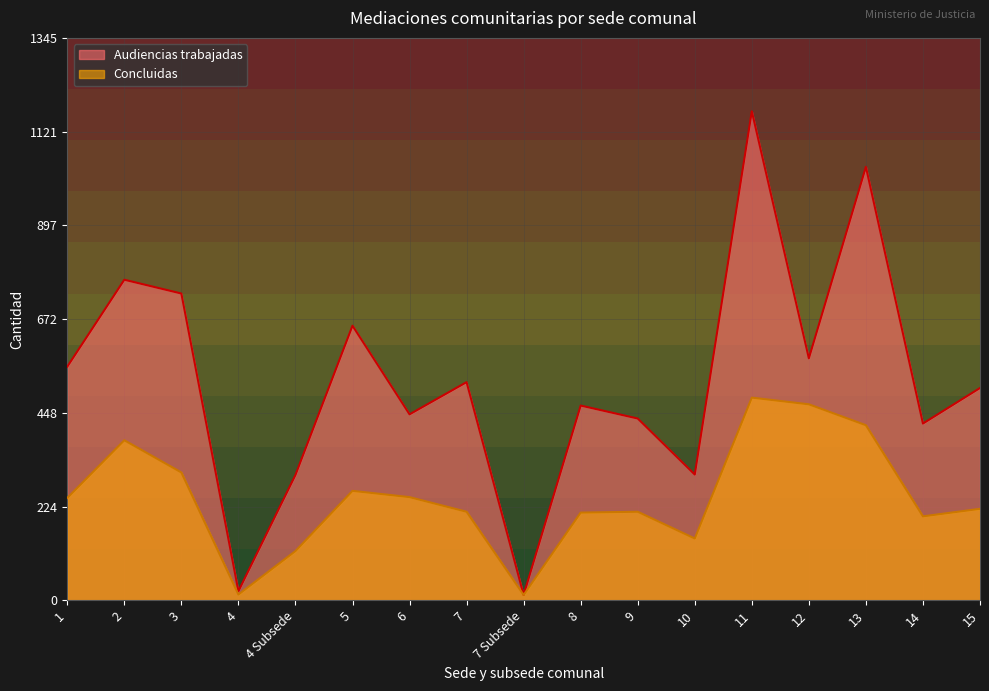

What is the difference between the Concluidas values at 2 and 11?

102